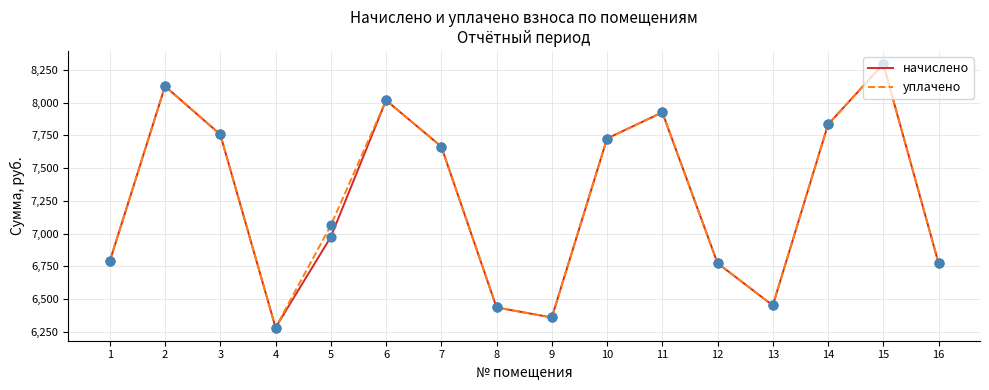

What are all the series names shown in the legend?

начислено, уплачено